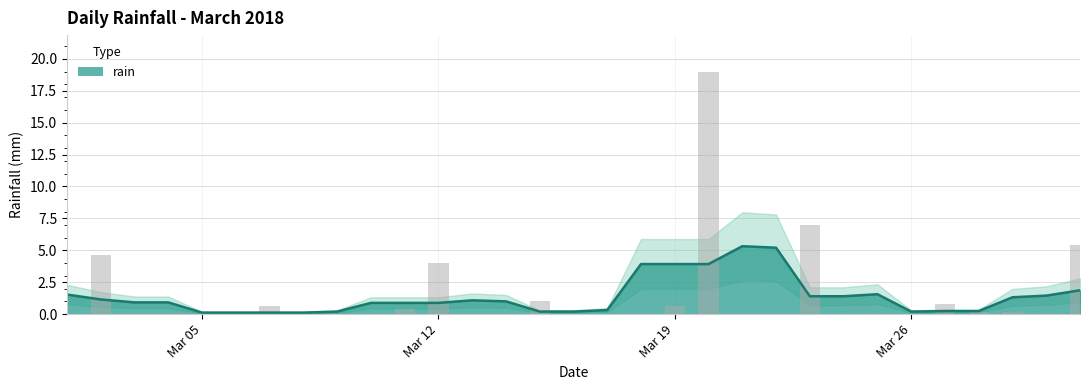

Reading right to left, extract all data points from this chart.

5.4	0.0	0.2	0.2	0.8	0.0	0.0	0.0	7.0	0.0	0.0	19.0	0.6	0.0	0.0	0.0	1.0	0.0	0.0	4.0	0.4	0.0	0.0	0.0	0.6	0.0	0.0	0.0	0.0	4.6	0.0